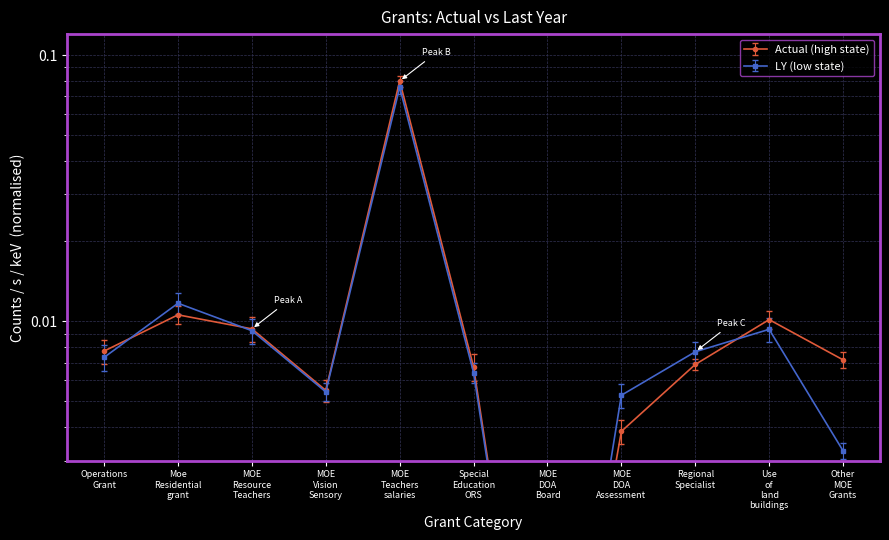

Which series changed the most between MOE Resource Teachers and MOE Teachers salaries?

Actual